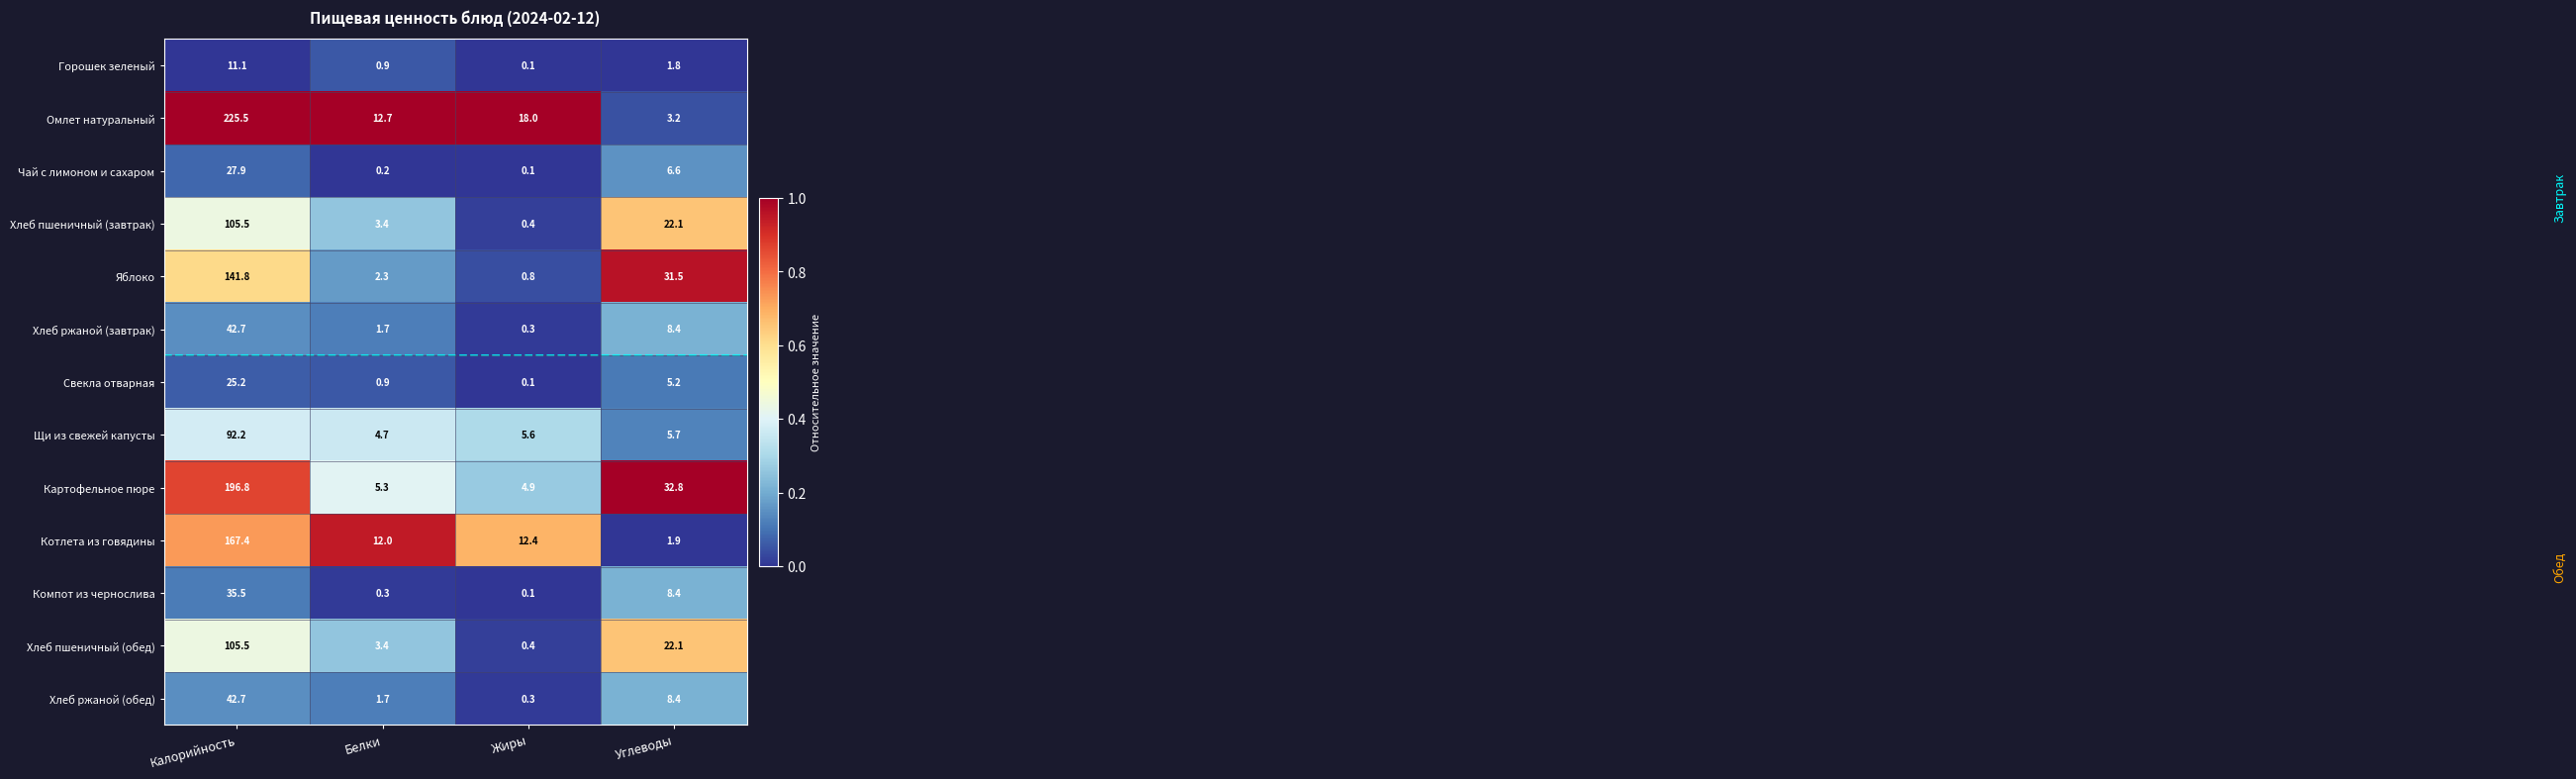

Where is Яблоко nearest to the value 71?

Углеводы